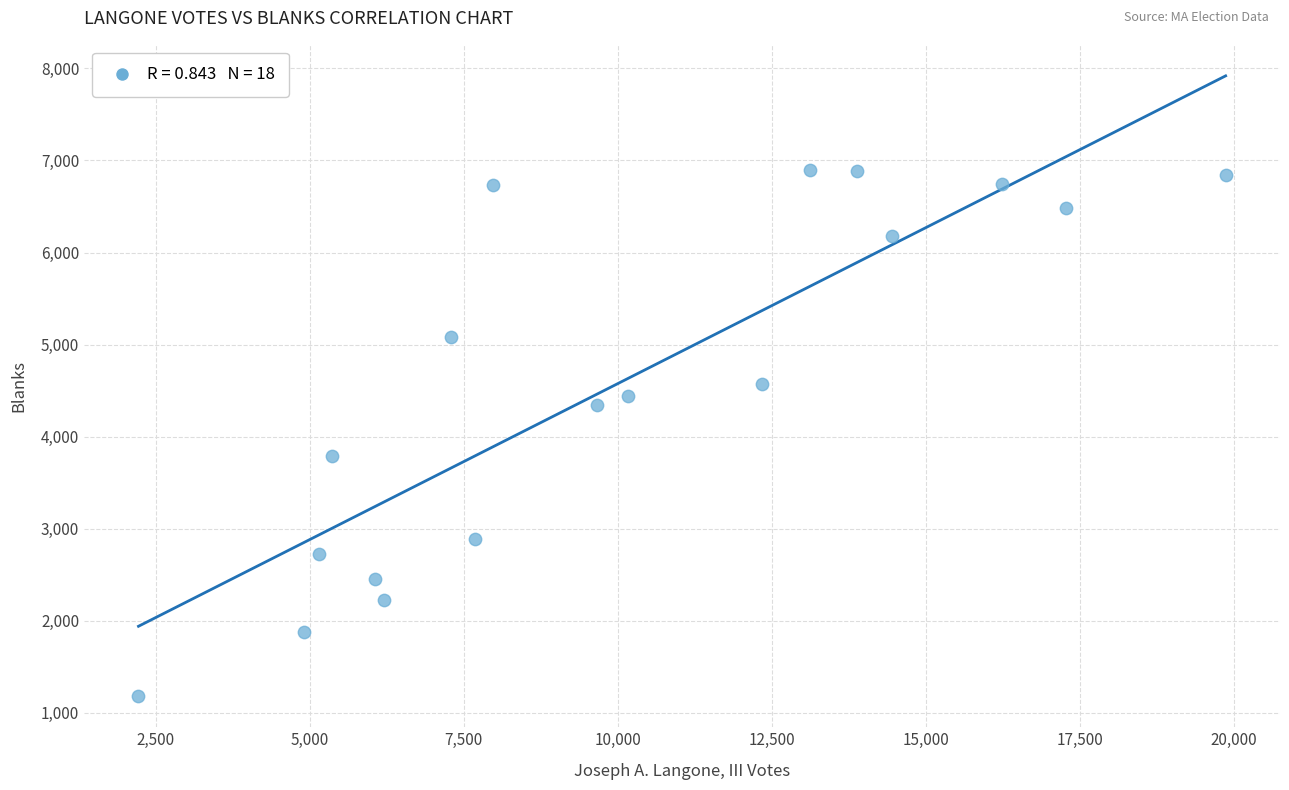

What is the range of X values (max minus min)?

17651